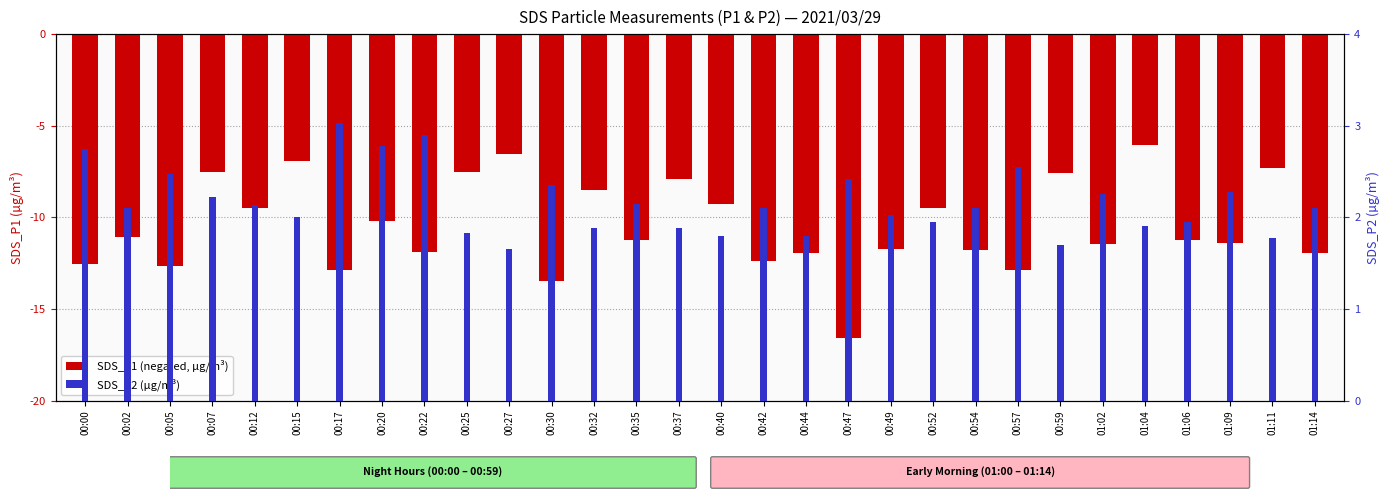

Which category has the lowest value in the SDS_P1 (negated) series?

00:47